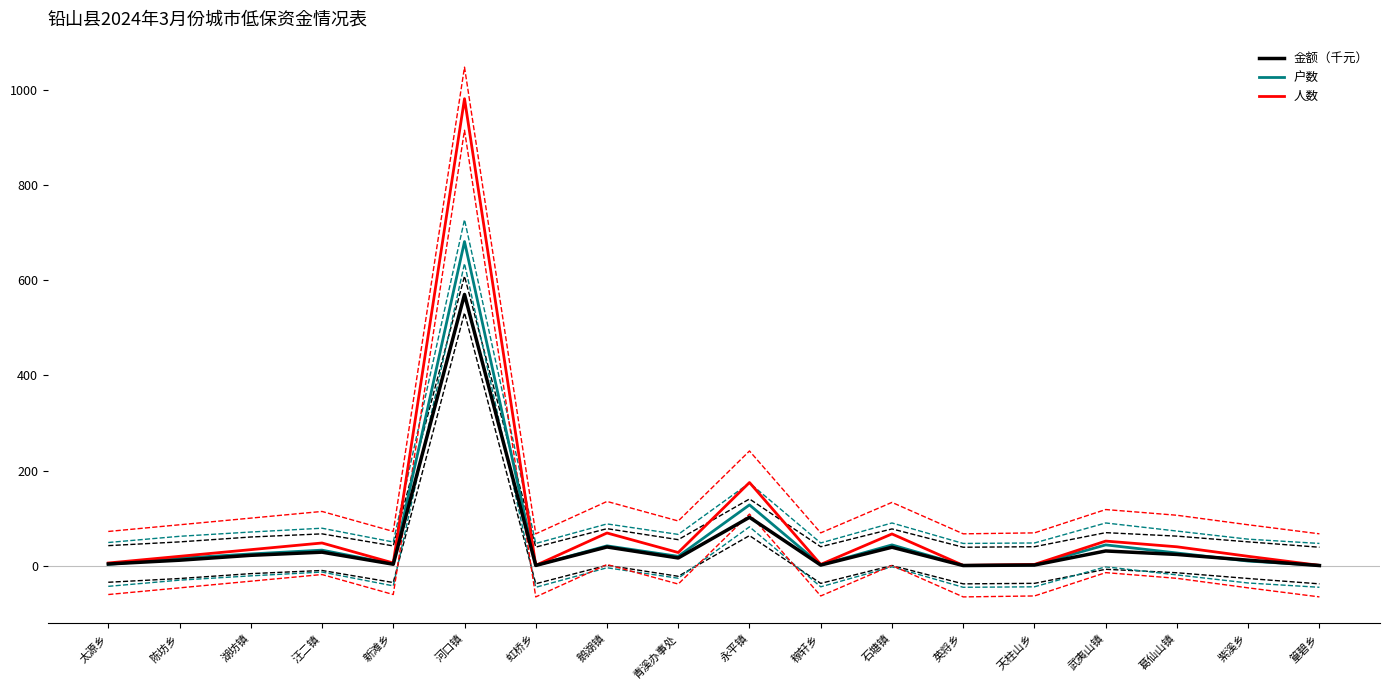

The 户数 series shows 4.0 at 新滩乡. True or false?

True